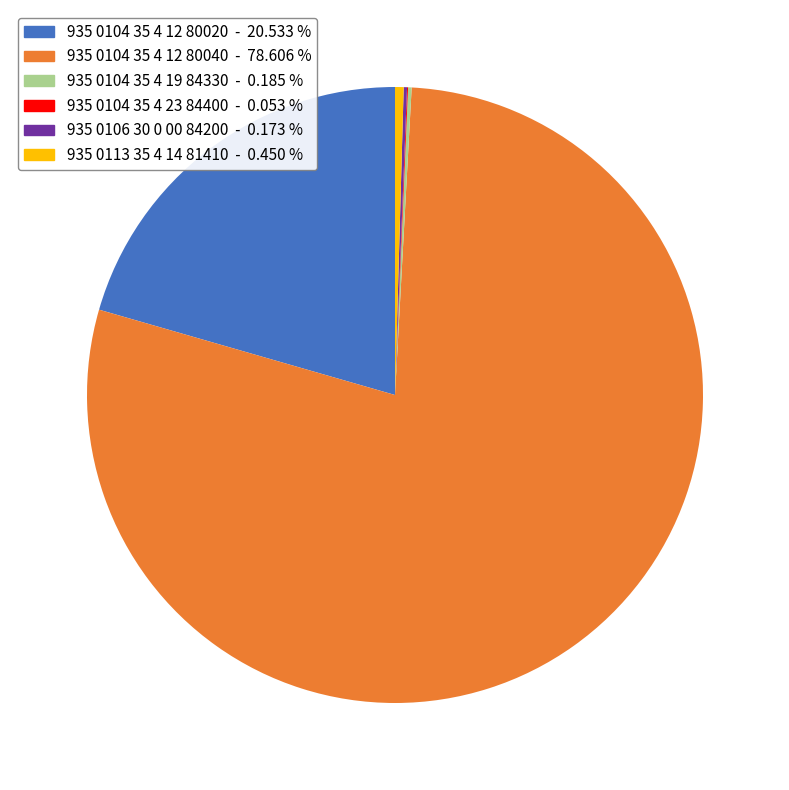

Does any single category account for the majority?

Yes